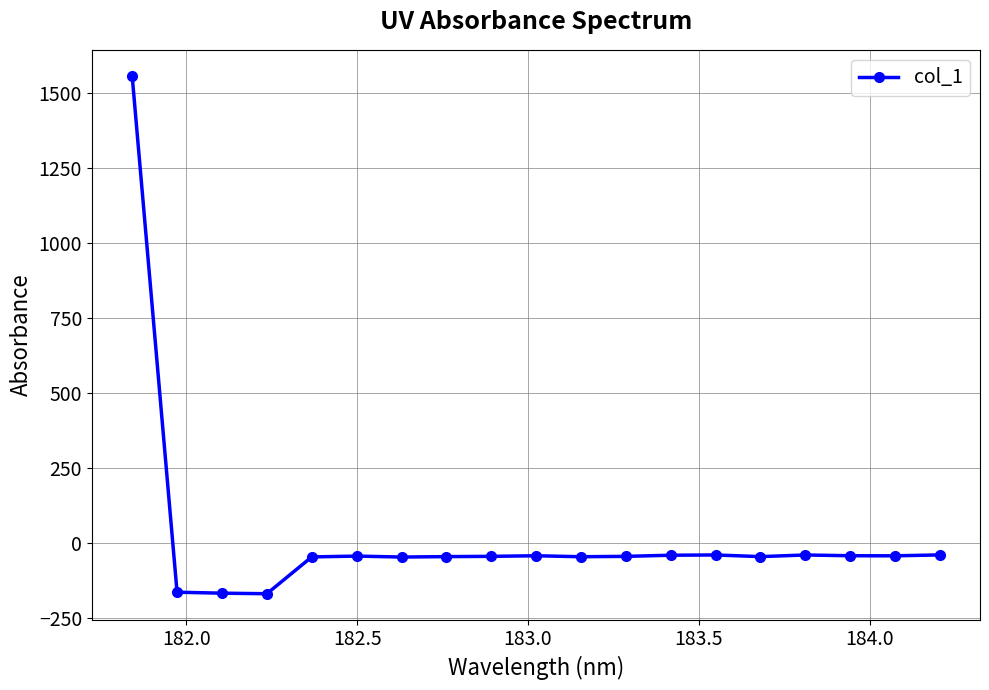

What is the value of the 12th point from the left?

-44.3